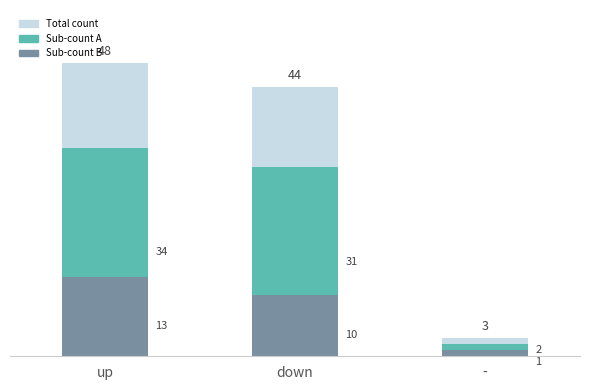

Are the bars horizontal?

No